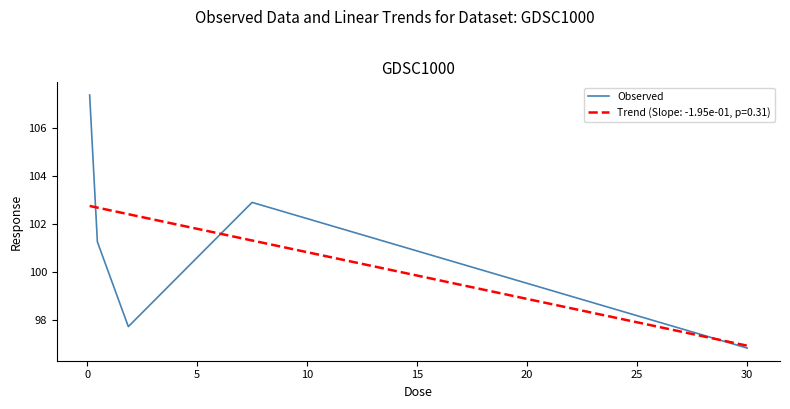

What is the maximum value for Trend (Slope: -1.95e-01, p=0.31)?

102.8